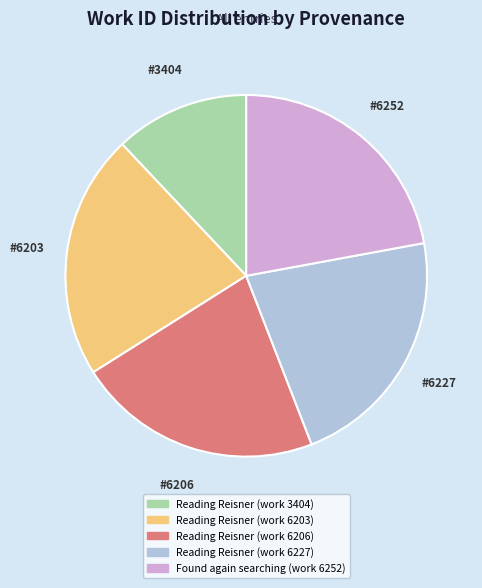

Is it true that Reading Reisner (work 3404) is 12% of the pie?

True